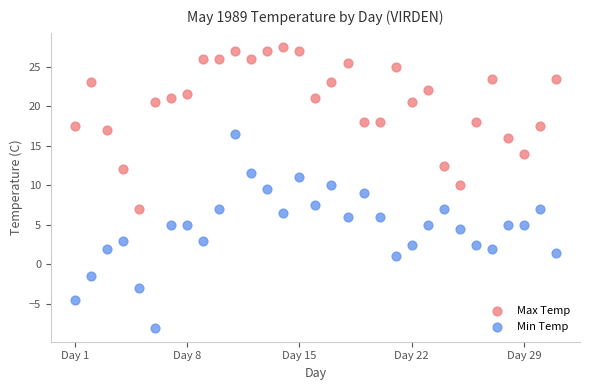

In the Min Temp series, what Y value is closest to 4?

4.5